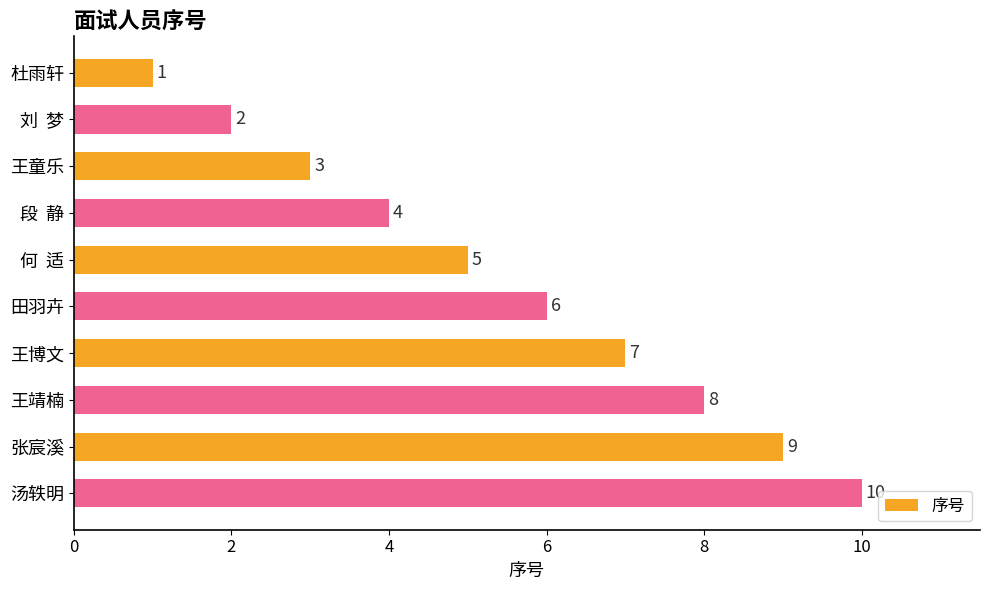

Where is the data nearest to the value 5?

何  适